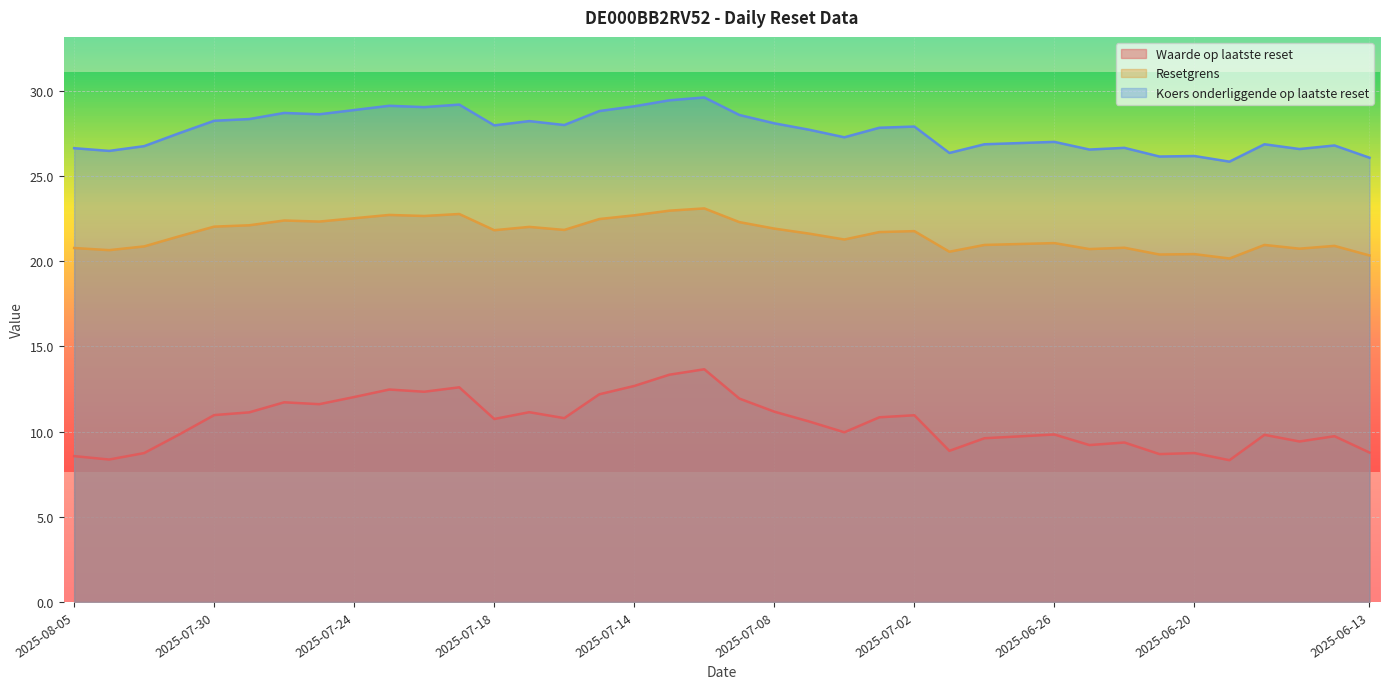

List the labels in order of Resetgrens value, largest first.

2025-07-10, 2025-07-11, 2025-07-21, 2025-07-23, 2025-07-14, 2025-07-22, 2025-07-24, 2025-07-15, 2025-07-28, 2025-07-25, 2025-07-09, 2025-07-29, 2025-07-30, 2025-07-17, 2025-07-08, 2025-07-16, 2025-07-18, 2025-07-02, 2025-07-03, 2025-07-07, 2025-07-31, 2025-07-04, 2025-06-26, 2025-06-27, 2025-06-30, 2025-06-18, 2025-06-16, 2025-08-01, 2025-06-24, 2025-08-05, 2025-06-17, 2025-06-25, 2025-08-04, 2025-07-01, 2025-06-20, 2025-06-23, 2025-06-13, 2025-06-19